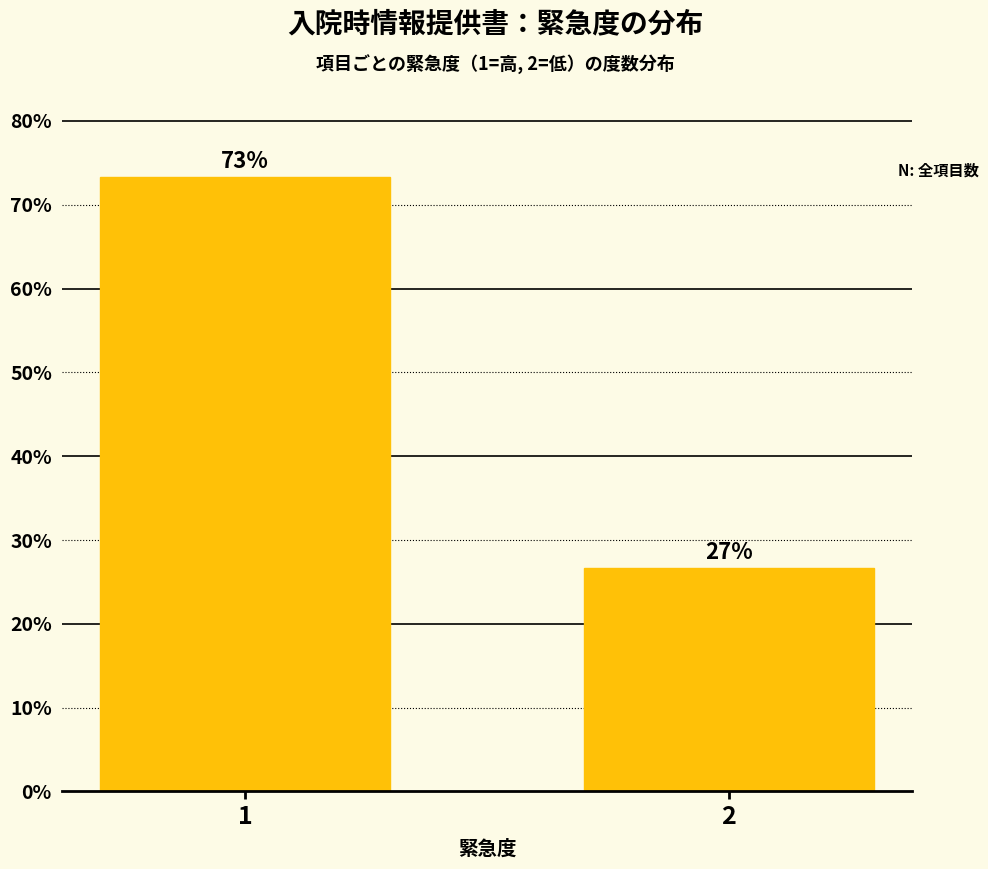

What is the sum of all values?

100.0